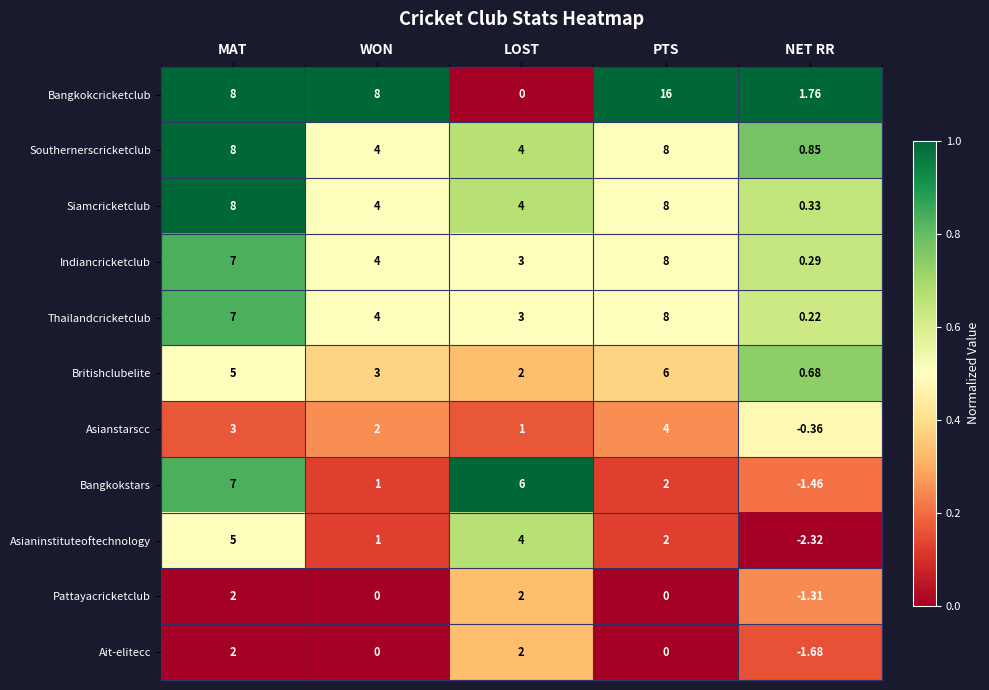

At which label does Asianinstituteoftechnology first exceed 2?

MAT